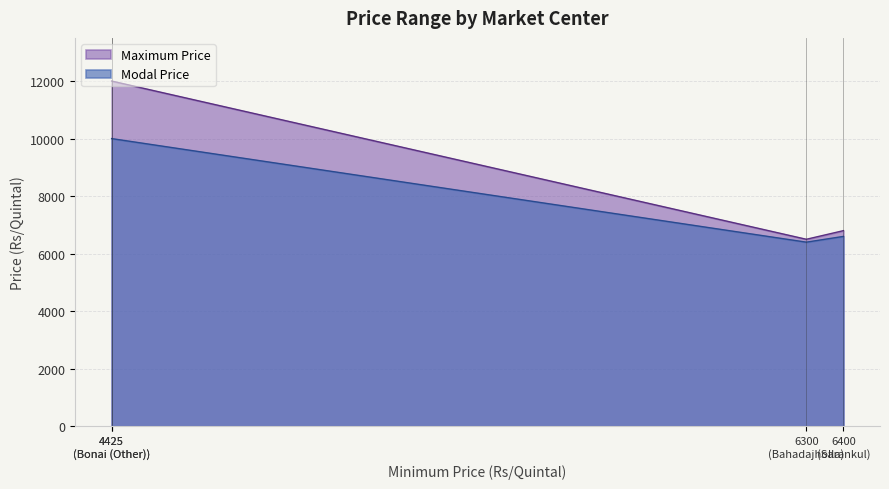

What is the spread (max minus min) of values at 6400 (Sarankul)?

200